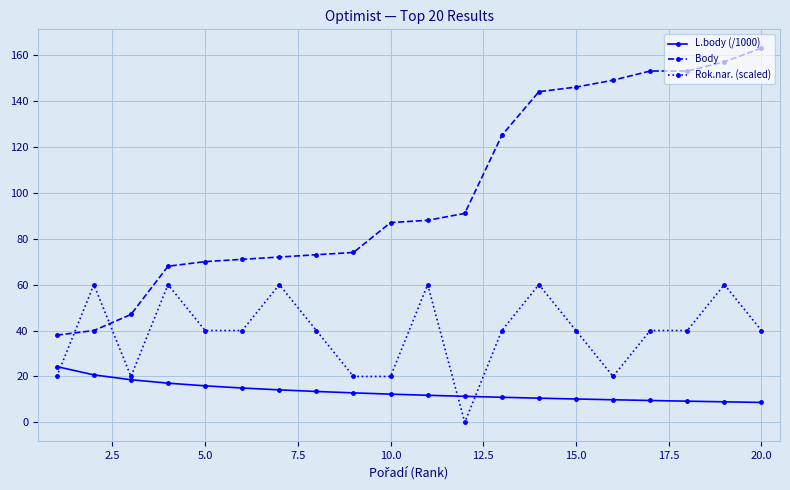

Which series has the largest range (max minus min)?

Body